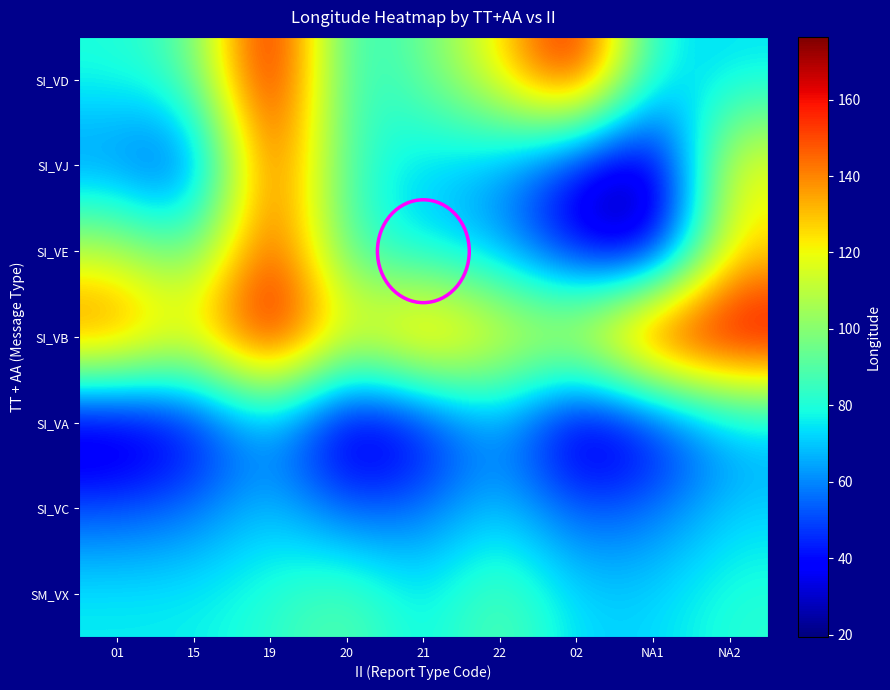

Reading left to right, extract all data points from this chart.

SI_VD: 01=79.9	15=89.6	19=175.5	20=78.5	21=93.9	22=122.4	02=172.1	NA1=73.7	NA2=73.6
SI_VJ: 01=56.9	15=42.1	19=158.9	20=84.7	21=70.9	22=64.3	02=33.5	NA1=19.4	NA2=123.7
SI_VE: 01=110.0	15=87.1	19=158.9	20=84.7	21=70.9	22=64.3	02=33.5	NA1=19.4	NA2=123.7
SI_VB: 01=151.9	15=123.5	19=176.4	20=119.9	21=151.2	22=124.7	02=123.7	NA1=175.5	NA2=176.4
SI_VA: 01=19.4	15=33.5	19=64.3	20=19.4	21=33.5	22=64.3	02=19.4	NA1=33.5	NA2=64.3
SI_VC: 01=51.5	15=56.2	19=70.9	20=51.5	21=56.2	22=70.9	02=51.5	NA1=56.2	NA2=70.9
SM_VX: 01=76.3	15=76.3	19=81.8	20=92.7	21=73.8	22=92.7	02=72.0	NA1=72.0	NA2=81.7